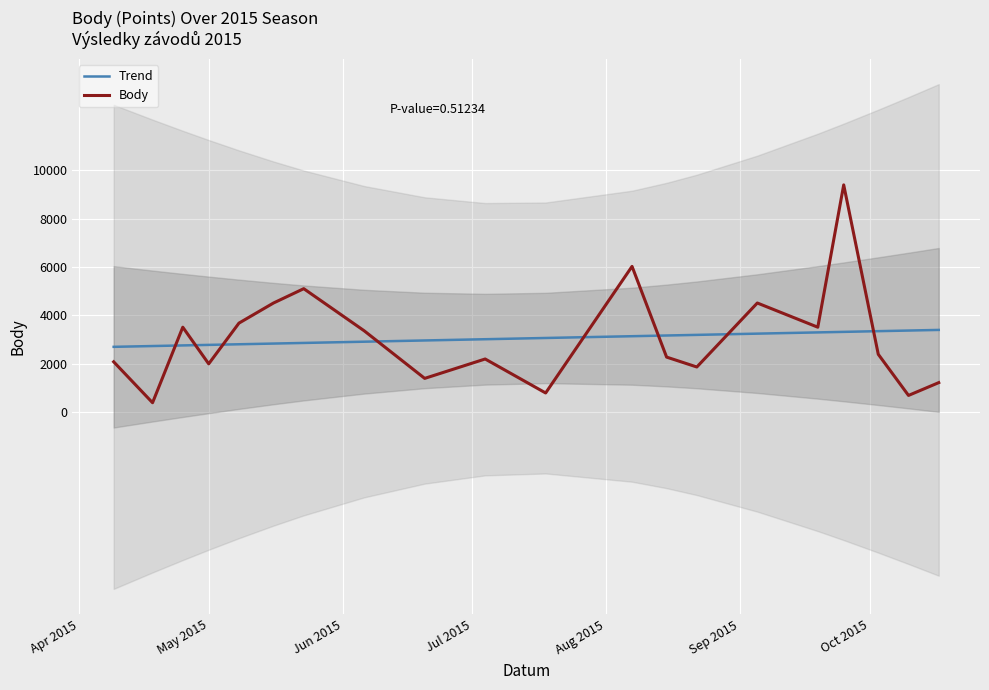

What is the value of the Trend point at the 9th from the left?

2970.1